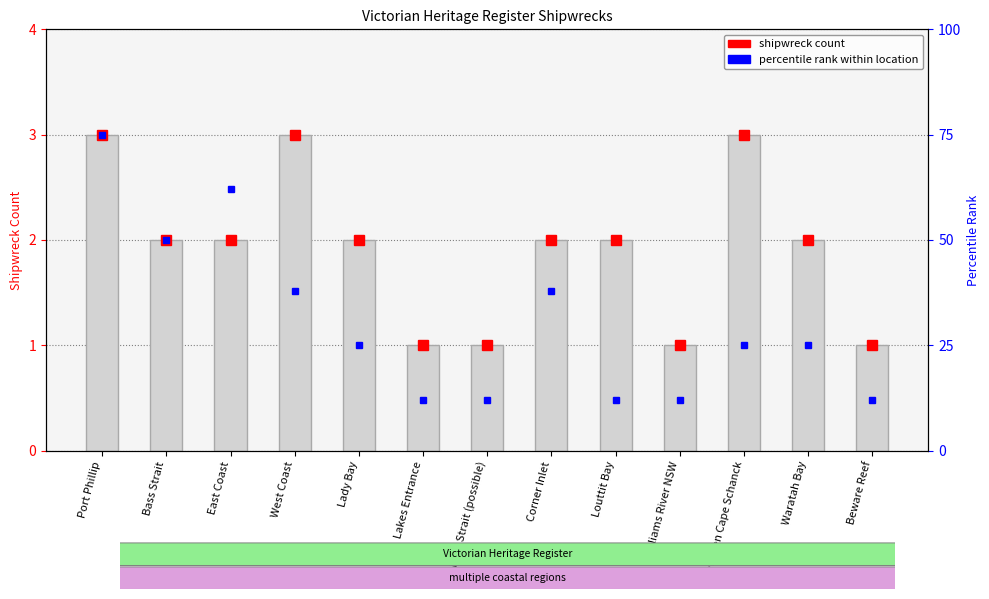

What is the value of the 3rd bar from the left?

2